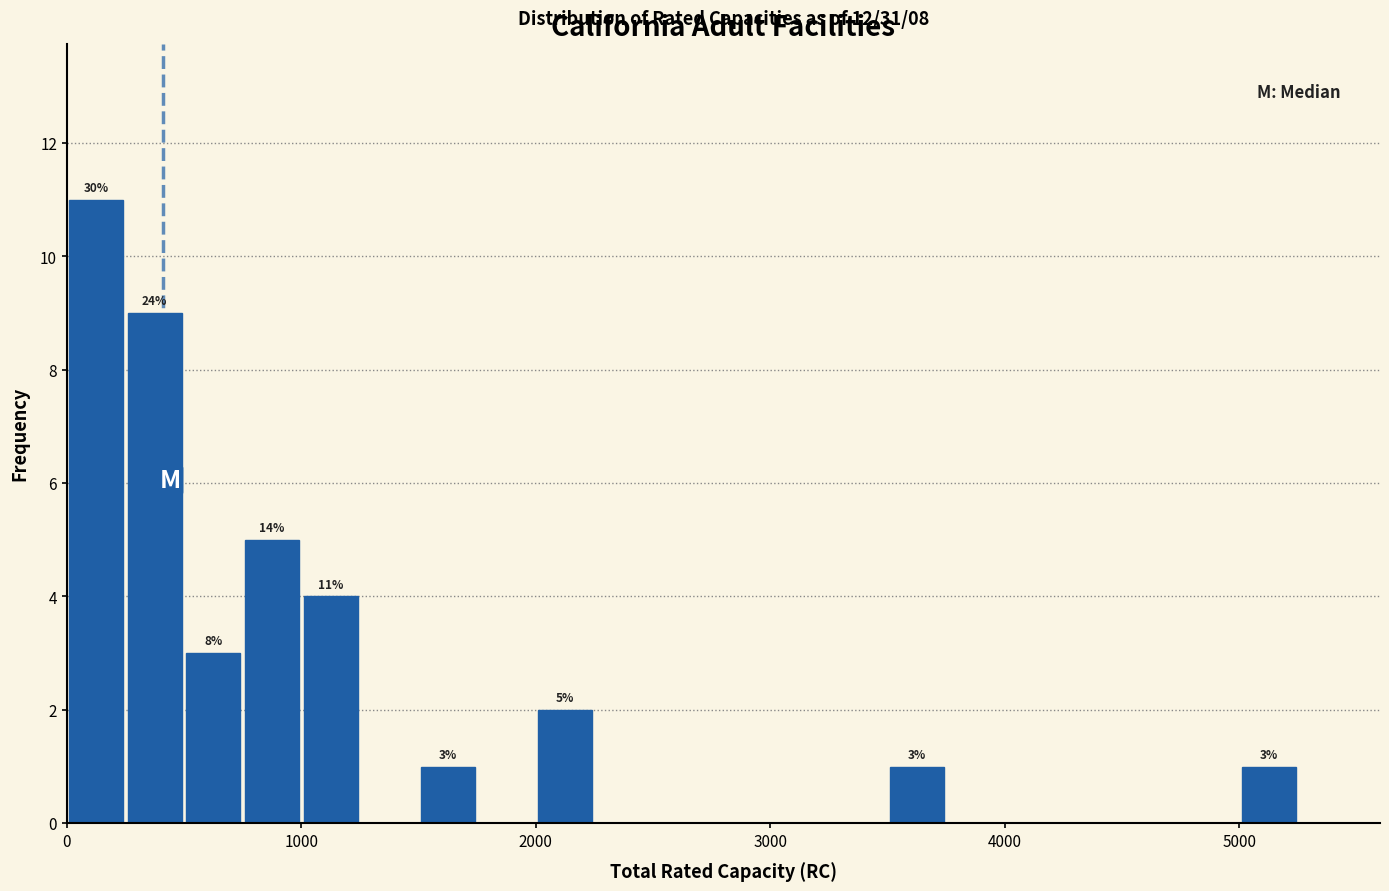

Read against the x-axis, roughly where is the centre of the tallest bar?

100